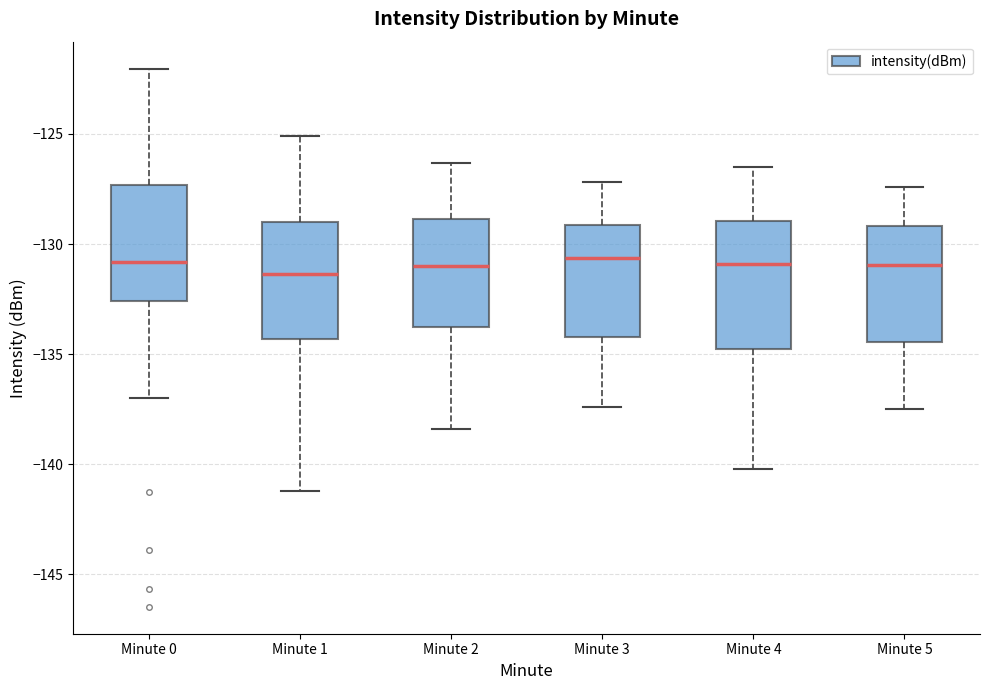

Reading left to right, transcribe this box plot: for each box, give where its median line is, the range the box spans, and where its two whiskers end, as read against the y-axis. The values are not printed on the chart, so give them approximately, as read against the axis.

Minute 0: median -131.0, box -132.5 to -127.5, whiskers -137.0 to -122.0
Minute 1: median -131.5, box -134.5 to -129.0, whiskers -141.0 to -125.0
Minute 2: median -131.0, box -133.5 to -129.0, whiskers -138.5 to -126.5
Minute 3: median -130.5, box -134.0 to -129.0, whiskers -137.5 to -127.0
Minute 4: median -131.0, box -134.5 to -129.0, whiskers -140.0 to -126.5
Minute 5: median -131.0, box -134.5 to -129.0, whiskers -137.5 to -127.5